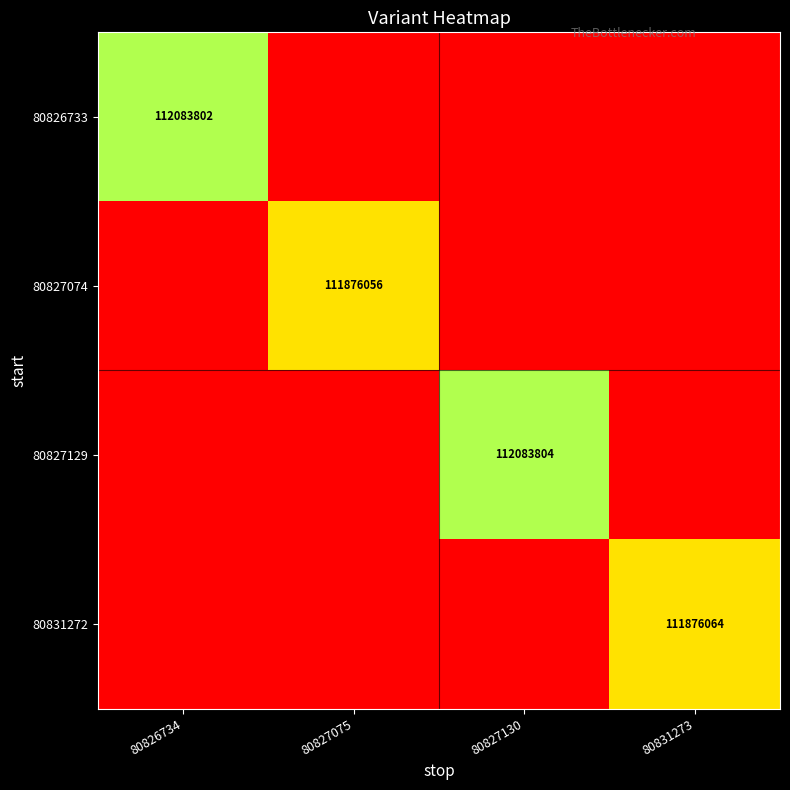

How many data points does each series have?

4